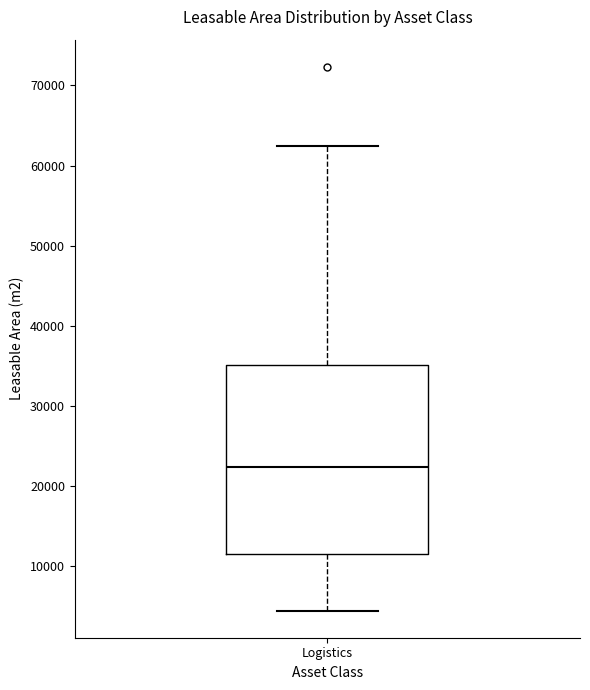

Transcribe this box plot: give where the median line is, the range the box spans, and where the two whiskers end, as read against the y-axis. The values are not printed on the chart, so give them approximately, as read against the axis.

median 22000, box 12000 to 35000, whiskers 4000 to 62000